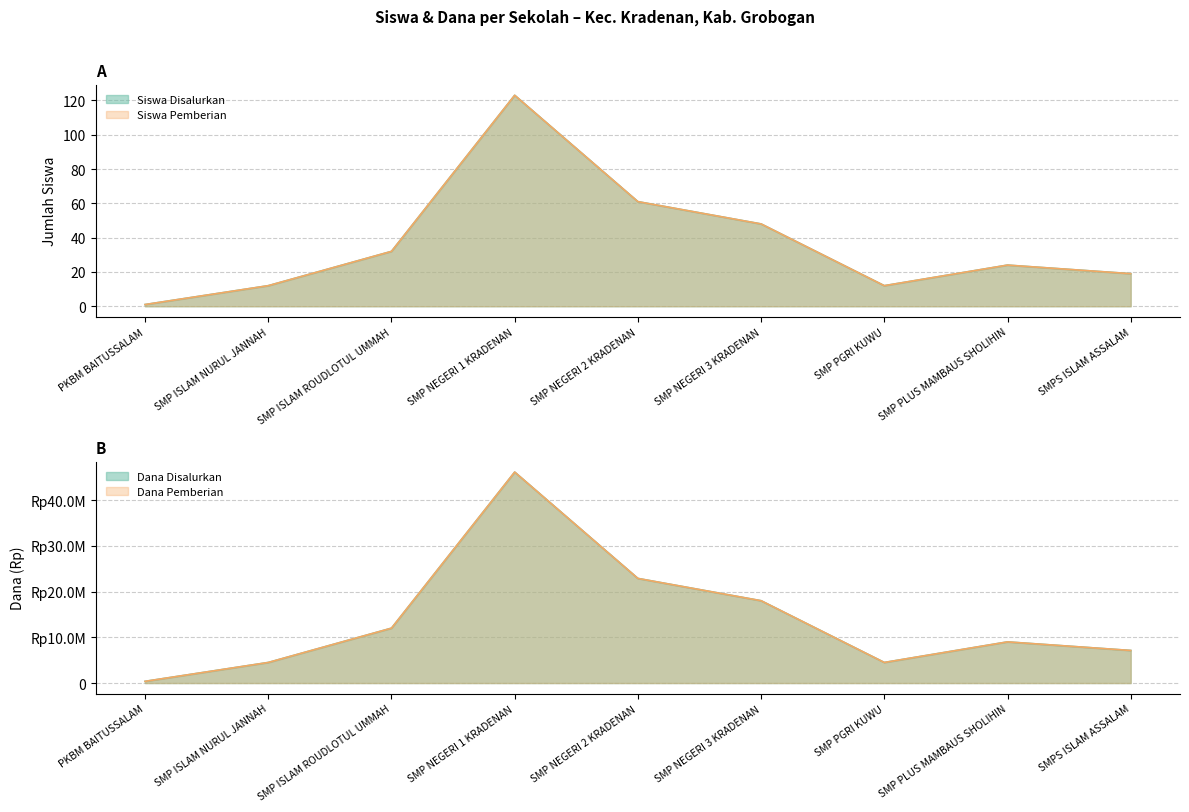

How many values in the Dana Disalurkan series exceed 9000000?

4